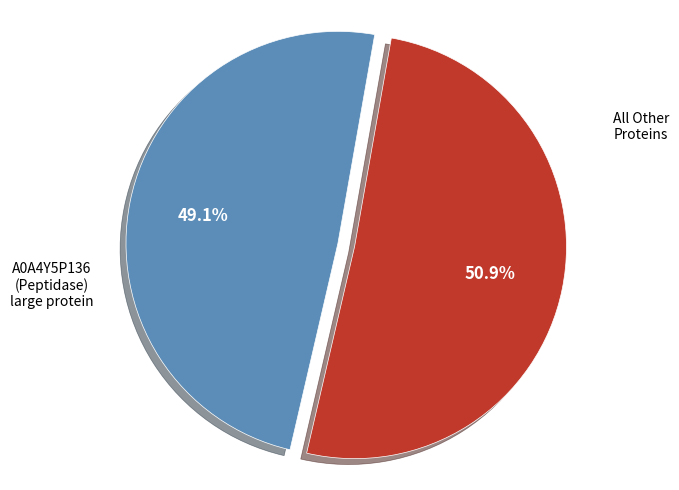

Is there any slice that represents more than half of the pie?

Yes